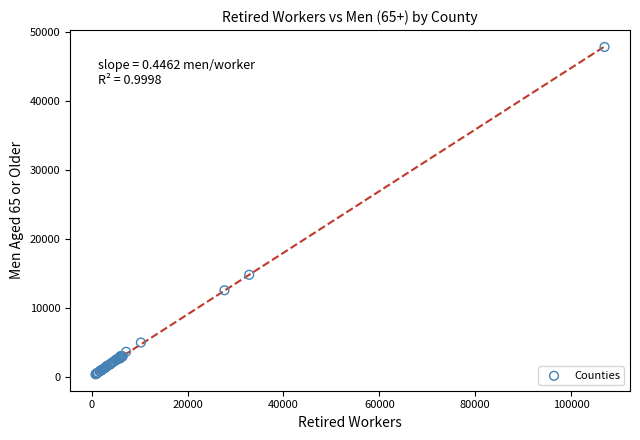

What Y value in the scatter plot is closest to 24125?

14840